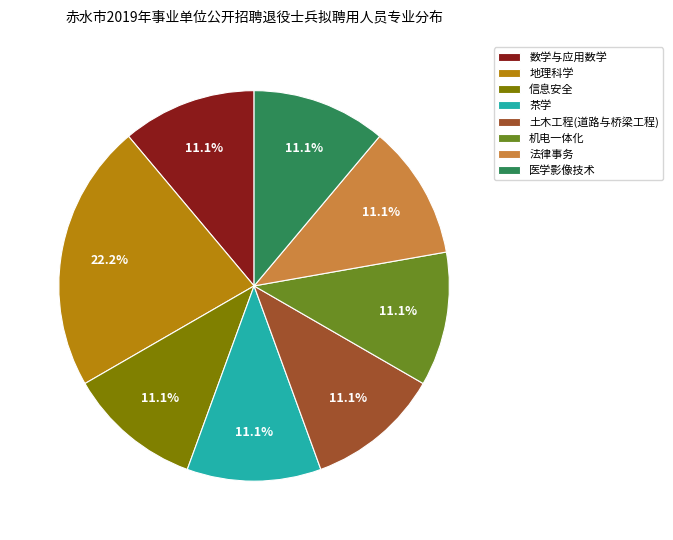

What is the largest slice in the pie chart?

地理科学